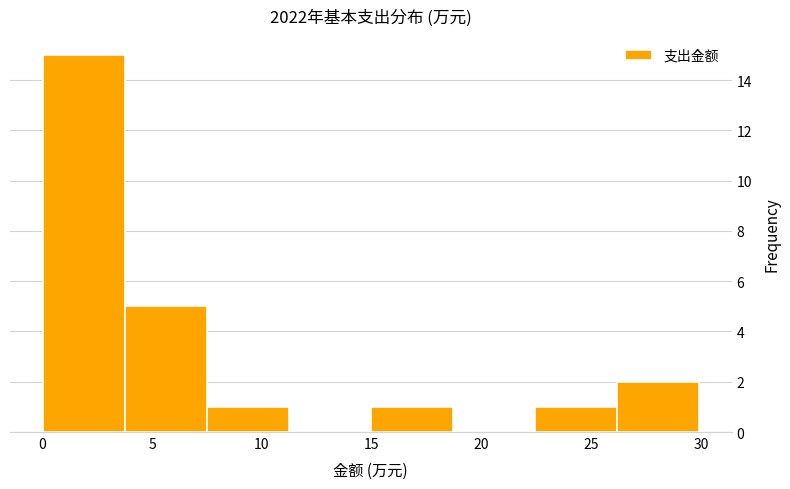

Reading left to right, list every bar in this chart as the range it spans on the x-axis followed by its height. Neither the bar edges nor the heights are printed on the chart, so give them approximately, as read against the axes.

0.0 to 4.0: 15
4.0 to 7.5: 5
7.5 to 11.0: 1
11.0 to 15.0: 0
15.0 to 18.5: 1
18.5 to 22.5: 0
22.5 to 26.0: 1
26.0 to 30.0: 2